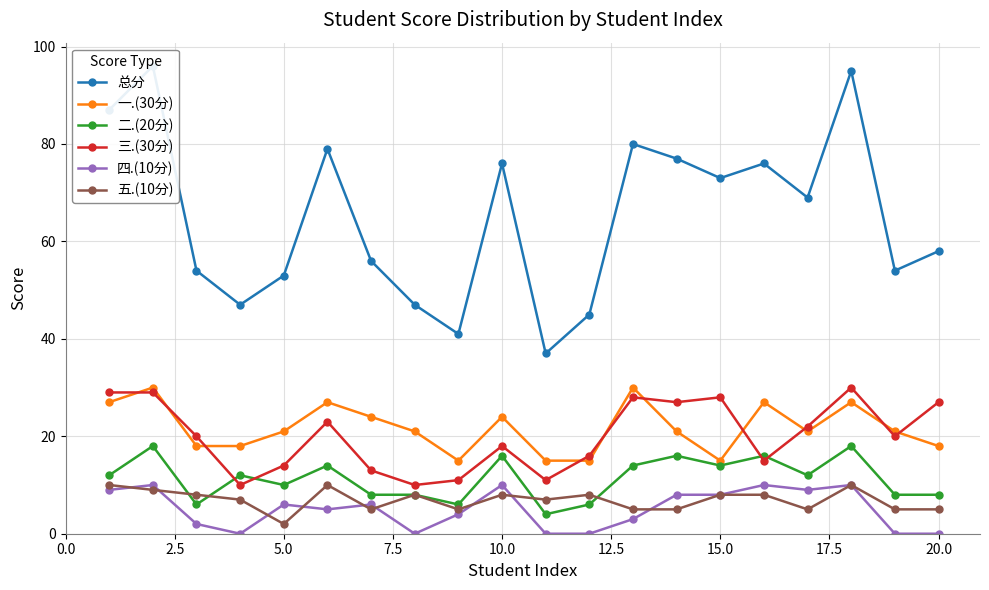

True or false: 五.(10分) and 一.(30分) cross at least once.

False